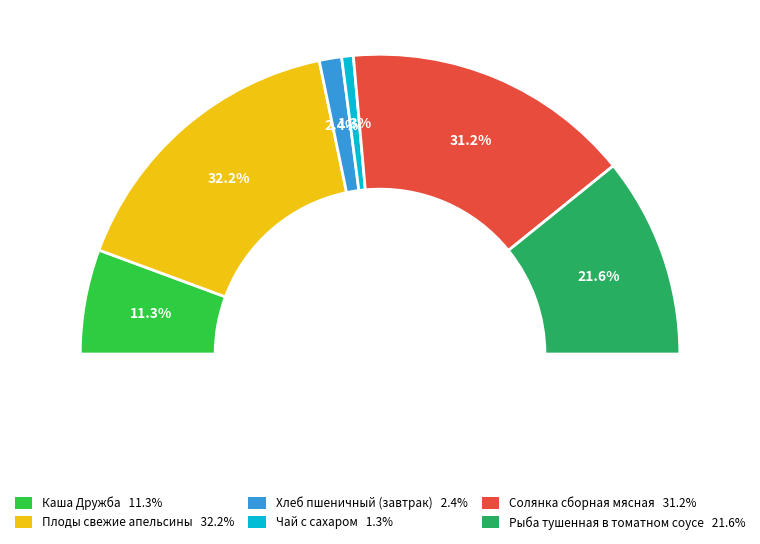

Is Солянка сборная мясная the majority of the pie?

No